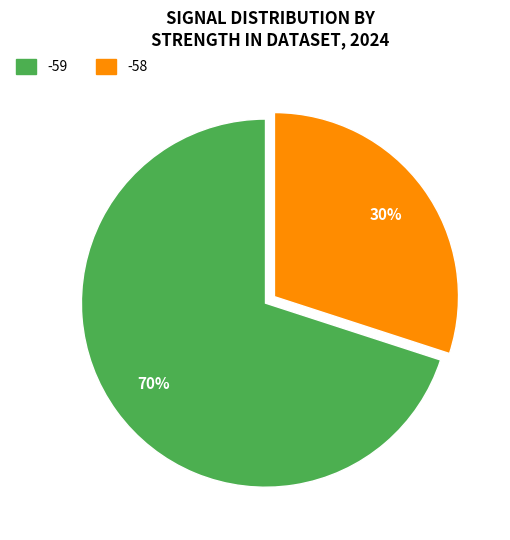

To the nearest percent, what is the average slice percentage?

50%